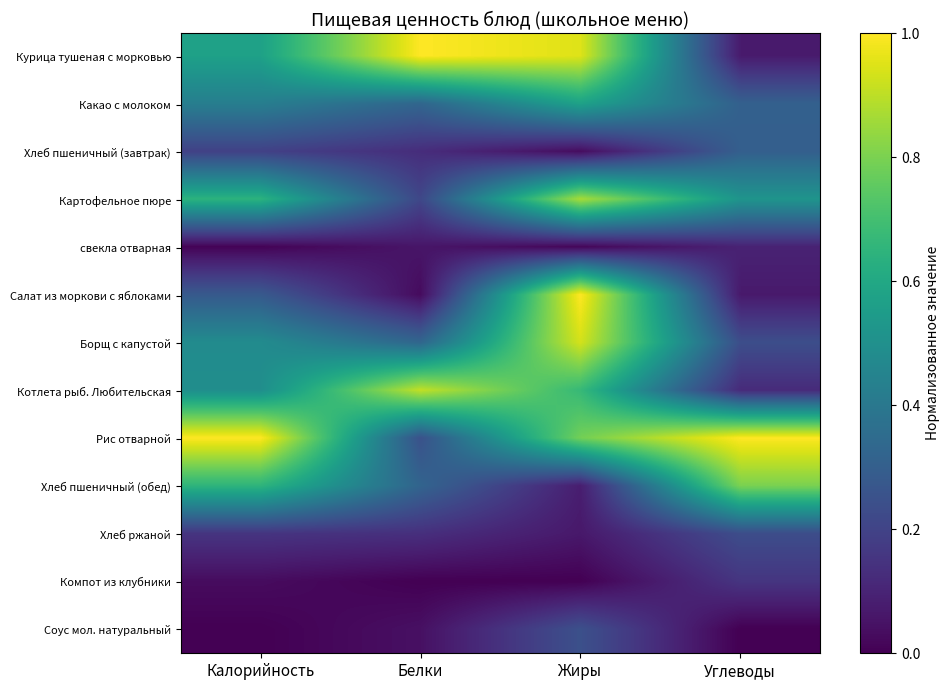

Reading left to right, extract all data points from this chart.

Курица тушеная с морковью: Калорийность=0.6	Белки=1.0	Жиры=1.0	Углеводы=0.1
Какао с молоком: Калорийность=0.4	Белки=0.3	Жиры=0.6	Углеводы=0.3
Хлеб пшеничный (завтрак): Калорийность=0.2	Белки=0.1	Жиры=0.0	Углеводы=0.3
Картофельное пюре: Калорийность=0.6	Белки=0.2	Жиры=0.9	Углеводы=0.5
свекла отварная: Калорийность=0.0	Белки=0.1	Жиры=0.0	Углеводы=0.1
Салат из моркови с яблоками: Калорийность=0.3	Белки=0.0	Жиры=1.0	Углеводы=0.1
Борщ с капустой: Калорийность=0.5	Белки=0.3	Жиры=0.9	Углеводы=0.2
Котлета рыб. Любительская: Калорийность=0.5	Белки=0.9	Жиры=0.7	Углеводы=0.1
Рис отварной: Калорийность=1.0	Белки=0.2	Жиры=0.8	Углеводы=1.0
Хлеб пшеничный (обед): Калорийность=0.6	Белки=0.3	Жиры=0.1	Углеводы=0.8
Хлеб ржаной: Калорийность=0.2	Белки=0.1	Жиры=0.1	Углеводы=0.2
Компот из клубники: Калорийность=0.0	Белки=0.0	Жиры=0.0	Углеводы=0.2
Соус мол. натуральный: Калорийность=0.0	Белки=0.0	Жиры=0.2	Углеводы=0.0